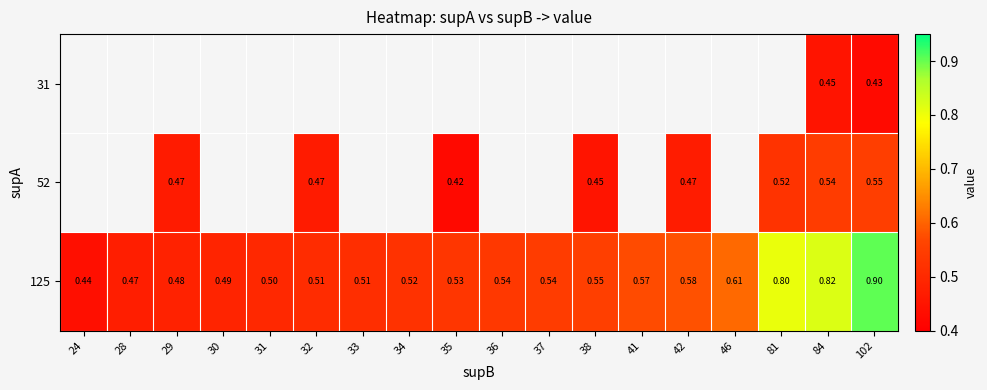

How many series are shown in this chart?

3